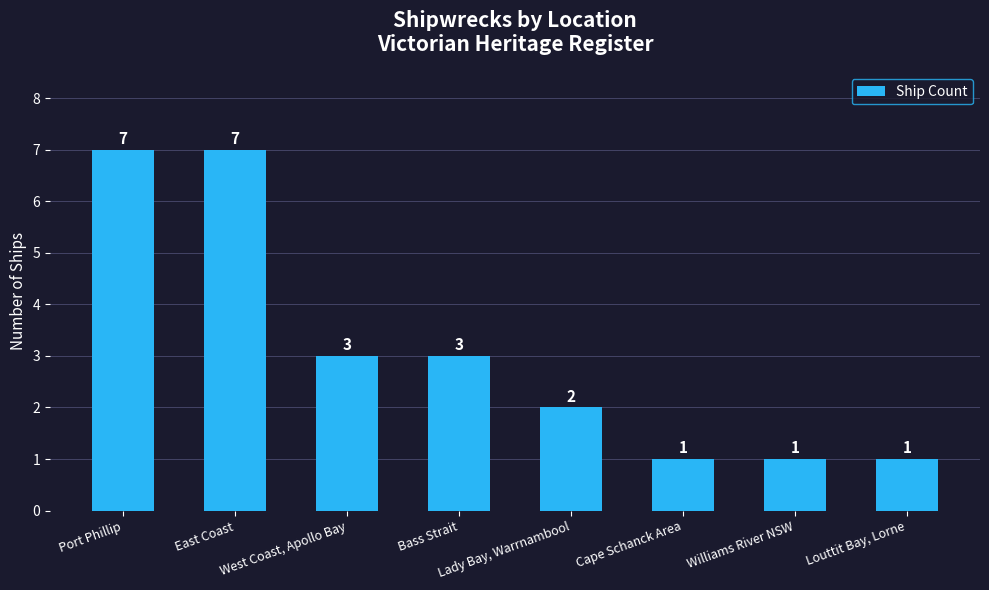

How many bars are there in total?

8